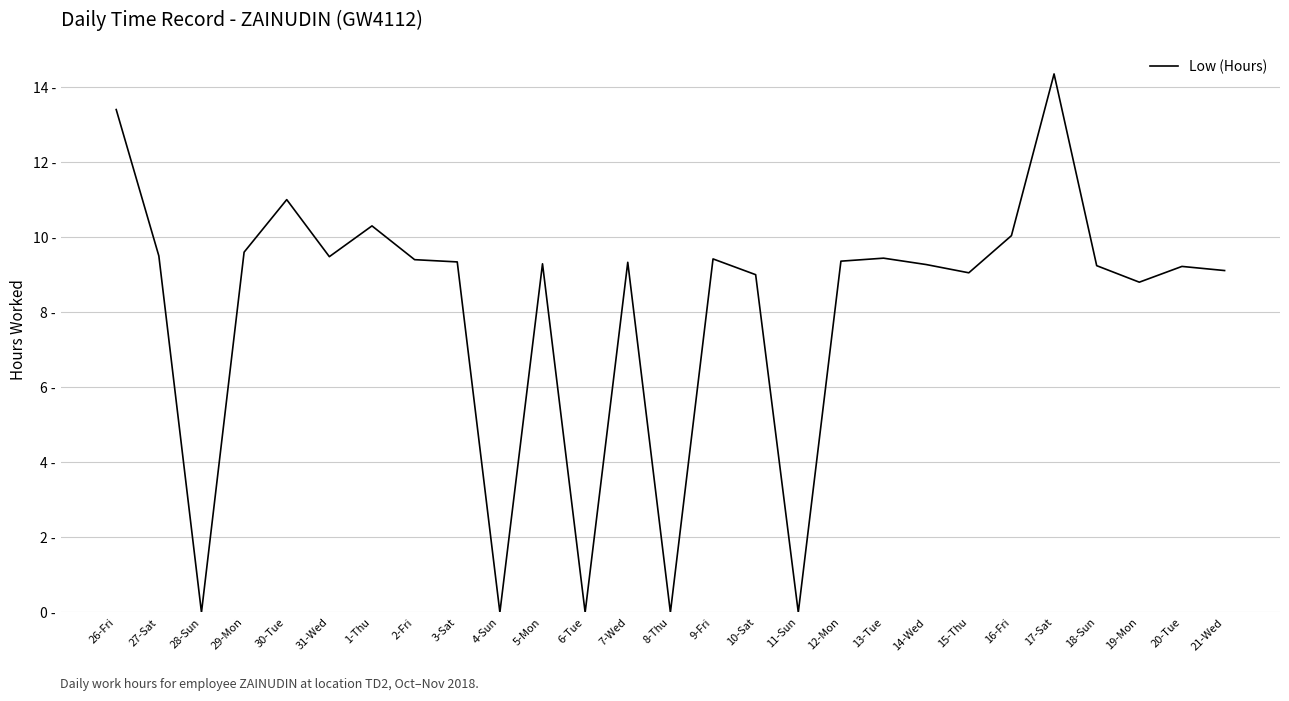

Does the chart have visible grid lines?

Yes